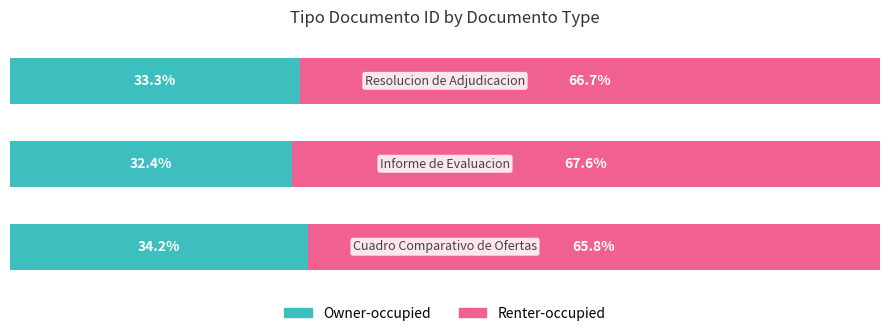

At how many categories does at least one series exceed 33?

3